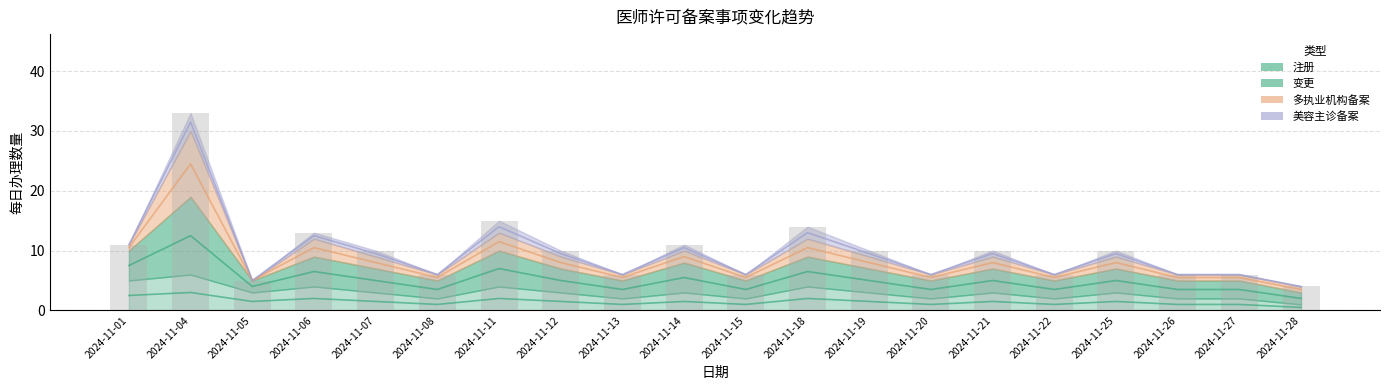

Between 2024-11-01 and 2024-11-13, which is larger?

2024-11-01